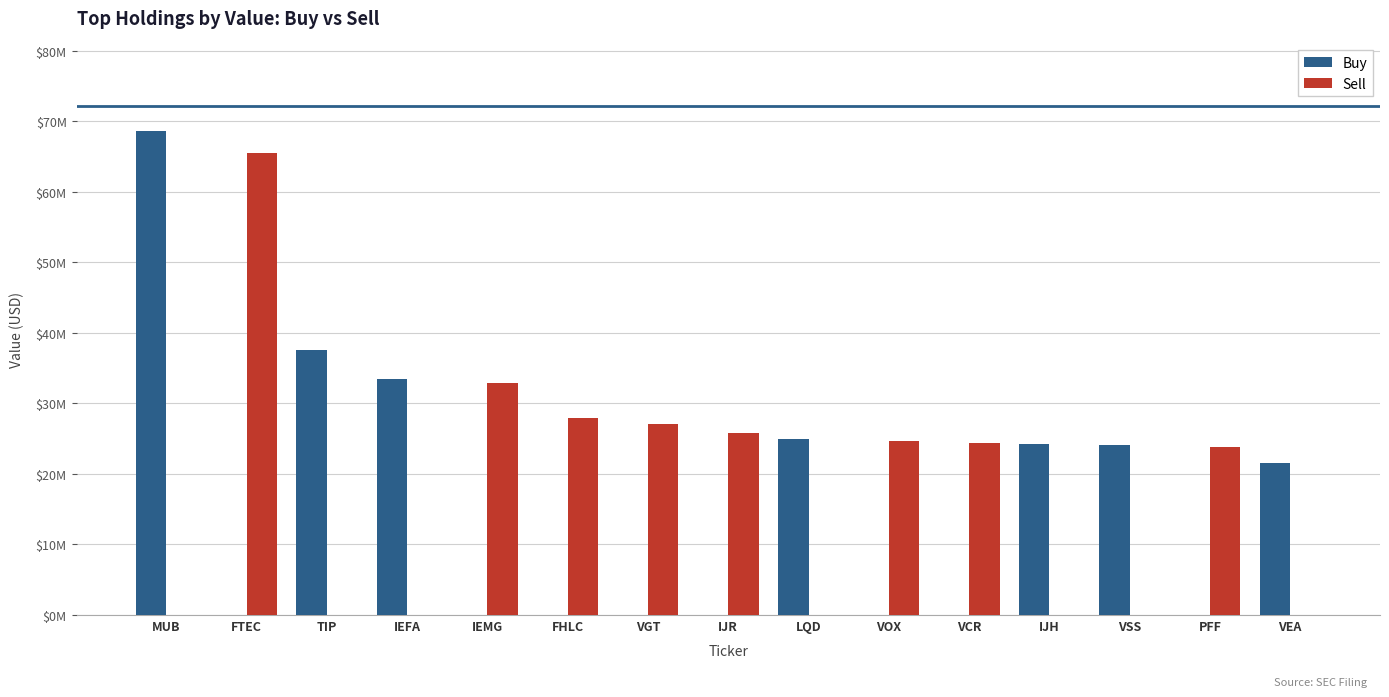

What is the average value of the Sell series?

16803400